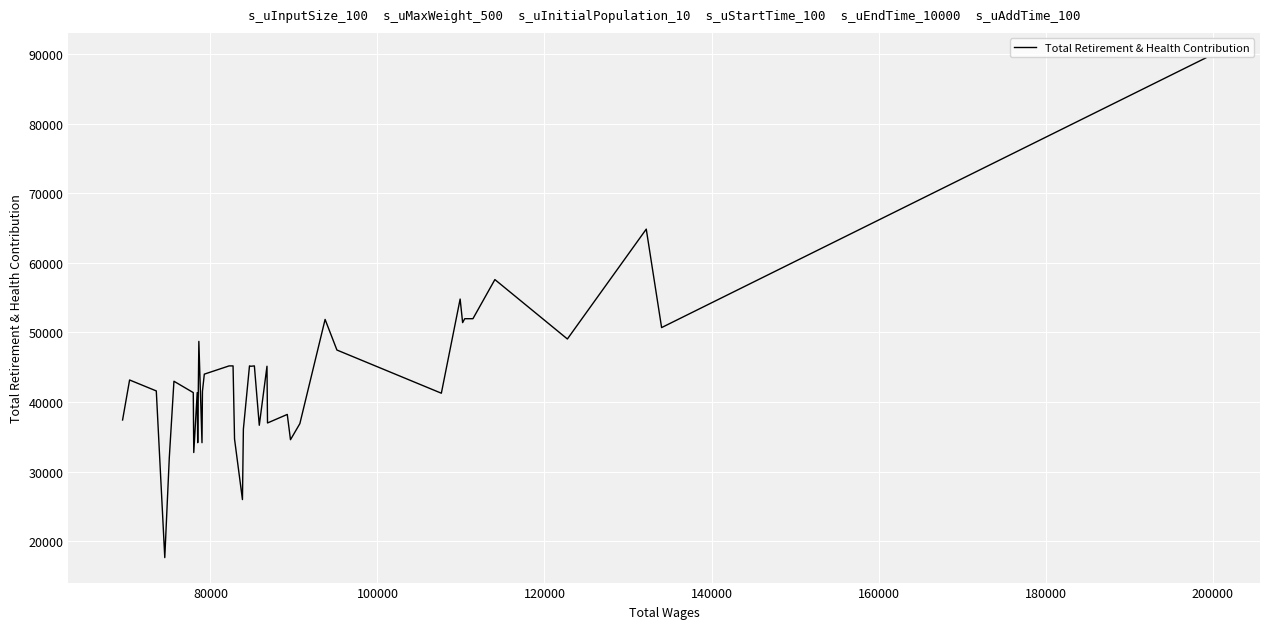

What is the difference between the maximum and second lowest values?

63437